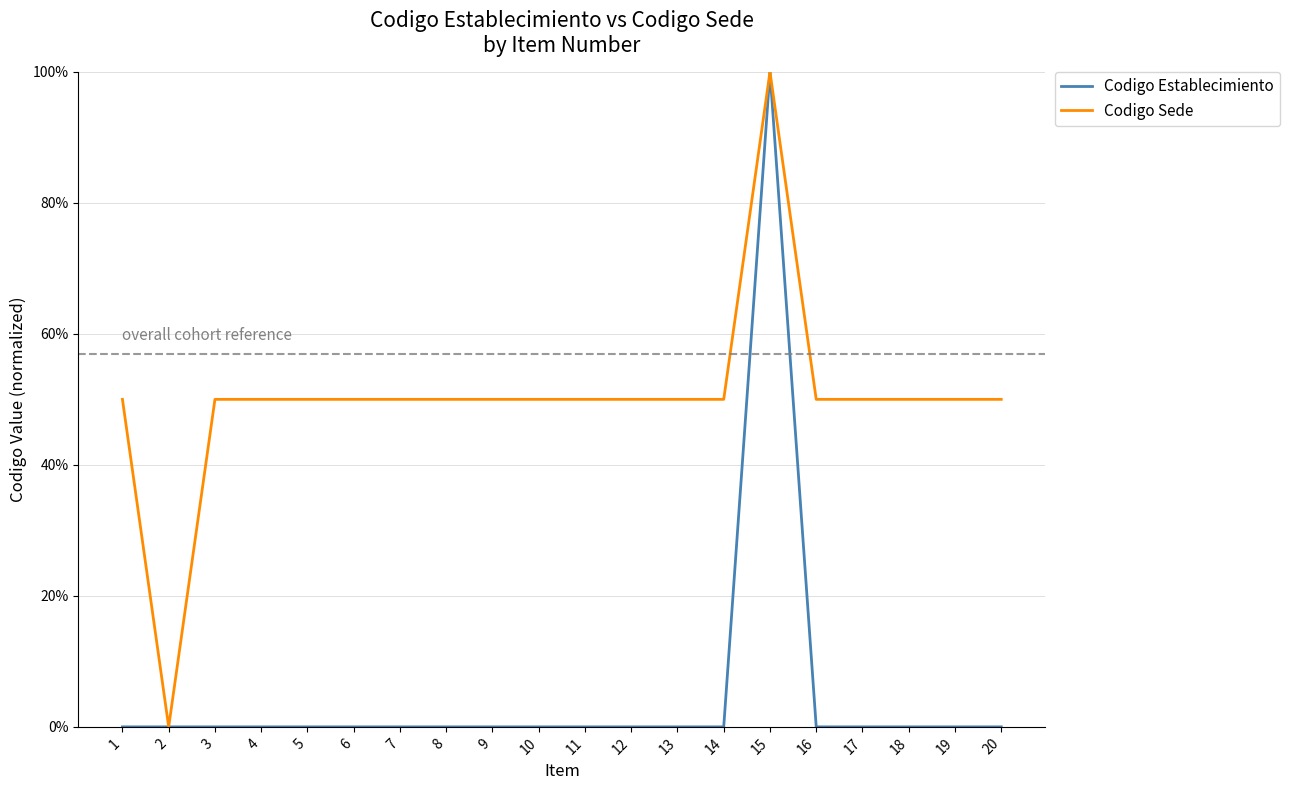

What are all the series names shown in the legend?

Codigo Establecimiento, Codigo Sede